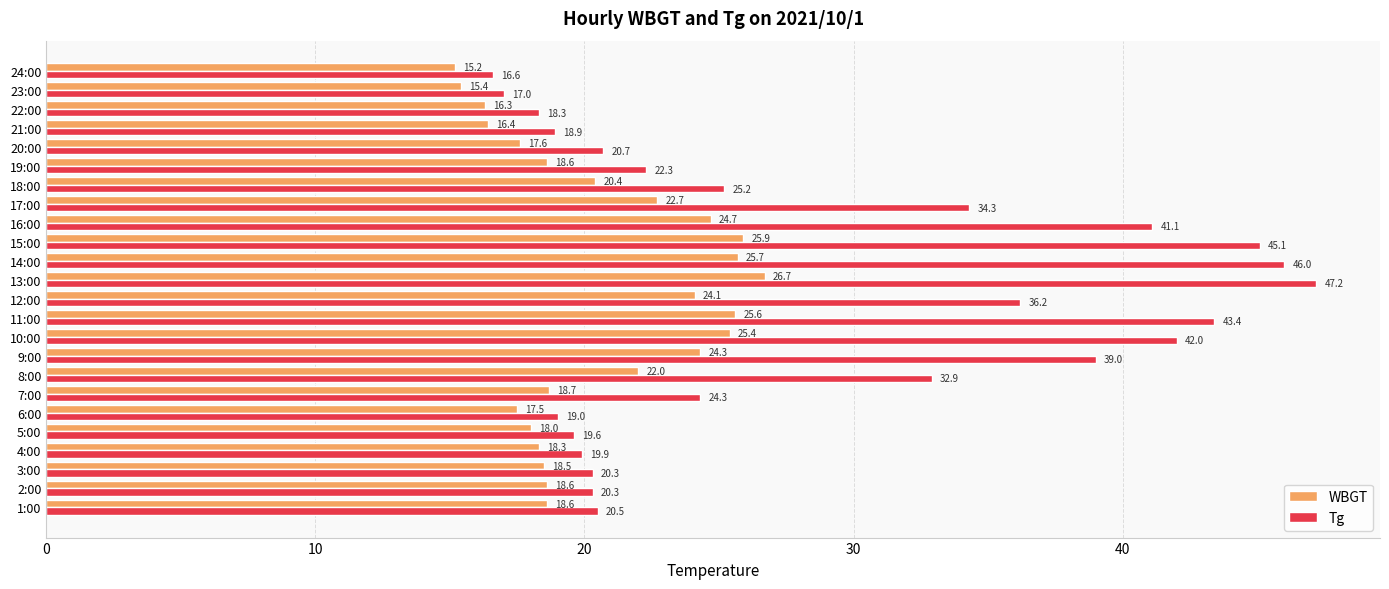

List the series in order of their peak value, lowest first.

WBGT, Tg